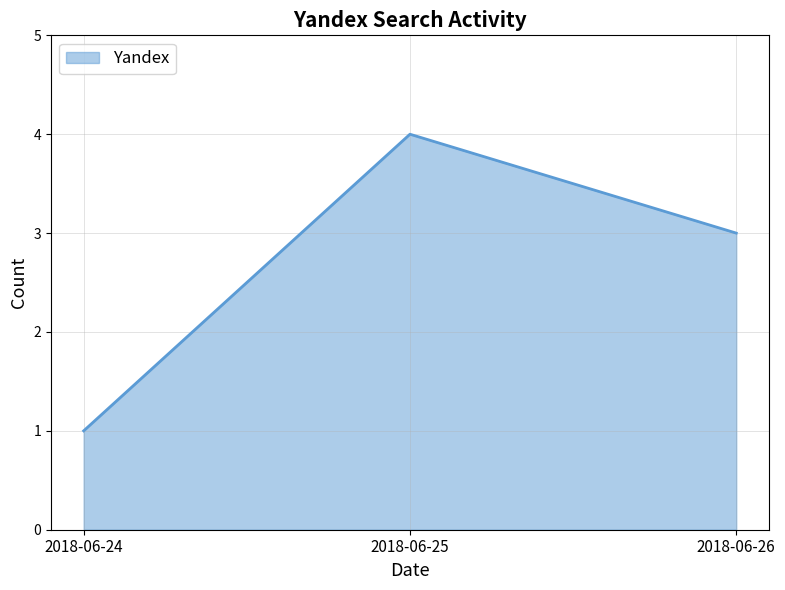

List the labels in order of value, largest first.

2018-06-25, 2018-06-26, 2018-06-24